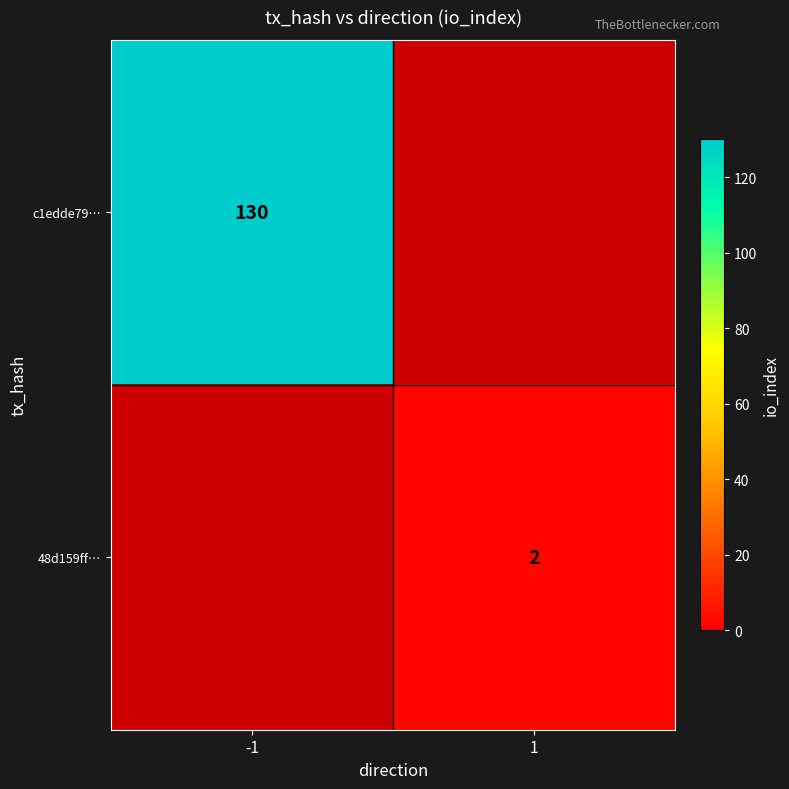

The 48d159ff… series shows 2 at 1. True or false?

True